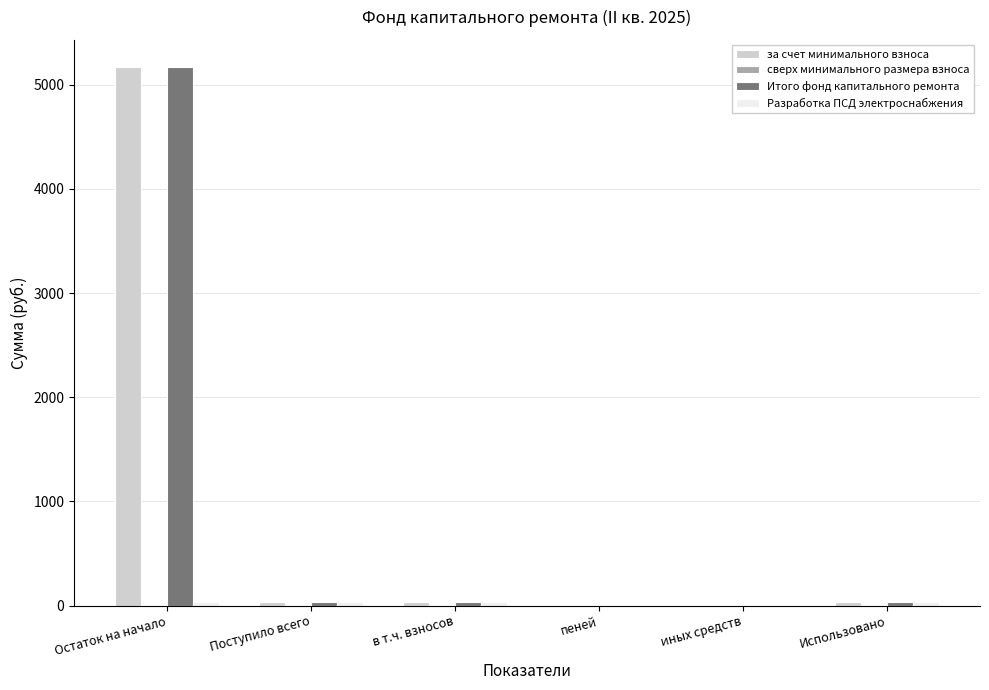

What is the sum of all Итого фонд капитального ремонта values?

5263.9